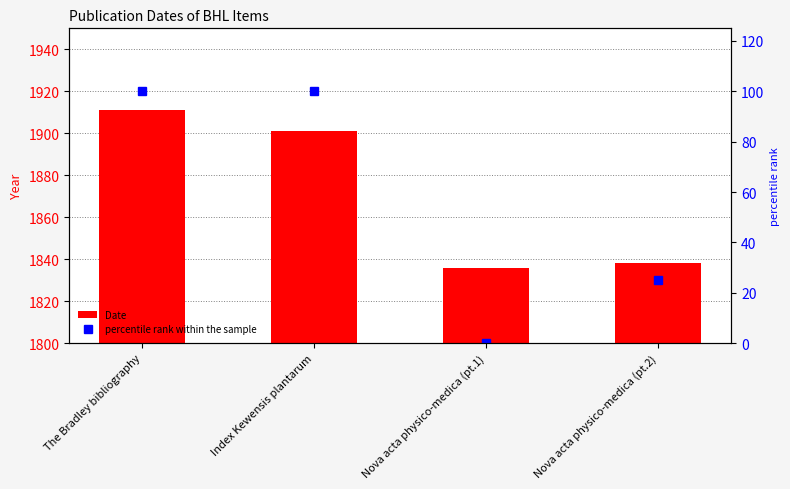

At which category does the chart reach its minimum across all series?

Nova acta physico-medica (pt.1)